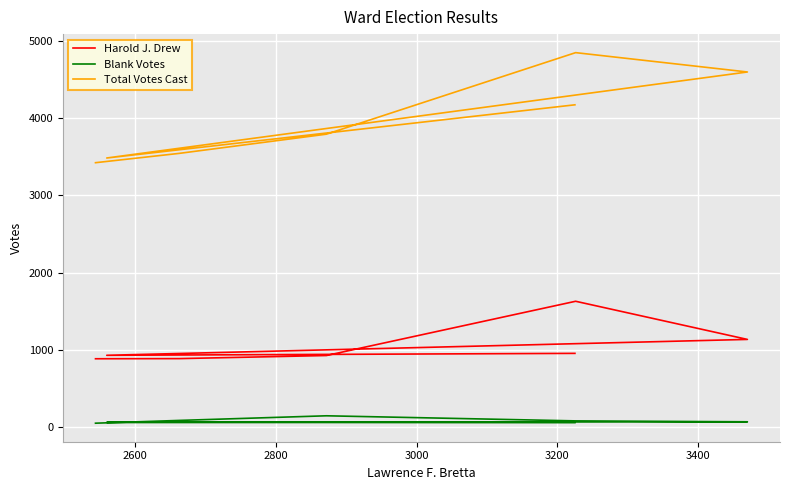

Between 3200 and 2600, which is larger?

3200